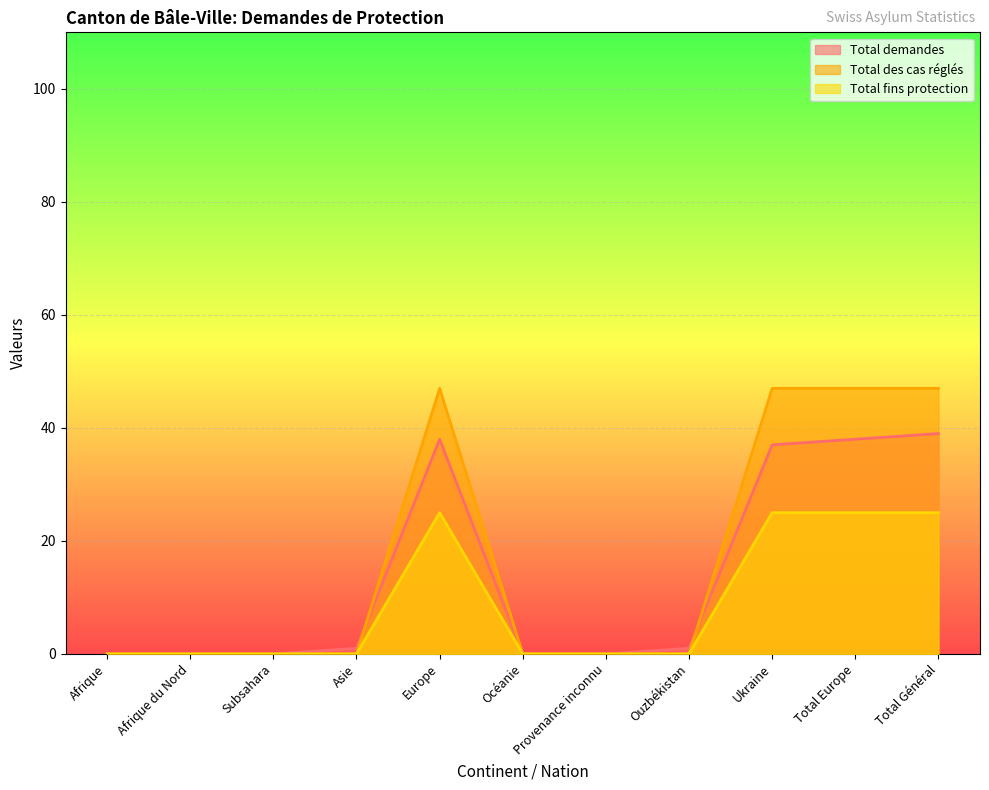

What is the sum of all Total fins protection values?

100